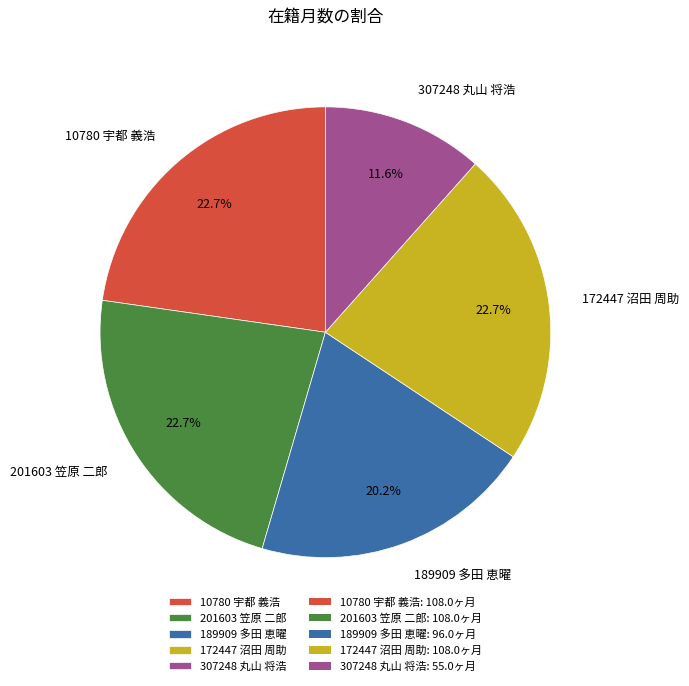

Between 189909 多田 恵曜 and 307248 丸山 将浩, which is larger?

189909 多田 恵曜